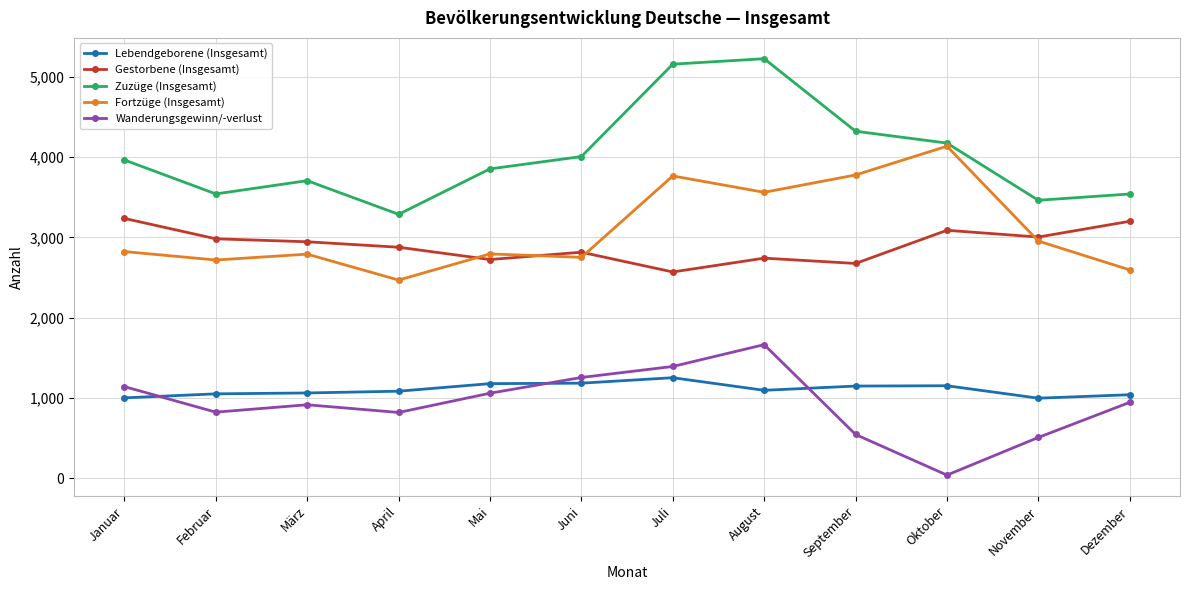

What is the sum of the Lebendgeborene (Insgesamt) values at September and Oktober?

2300